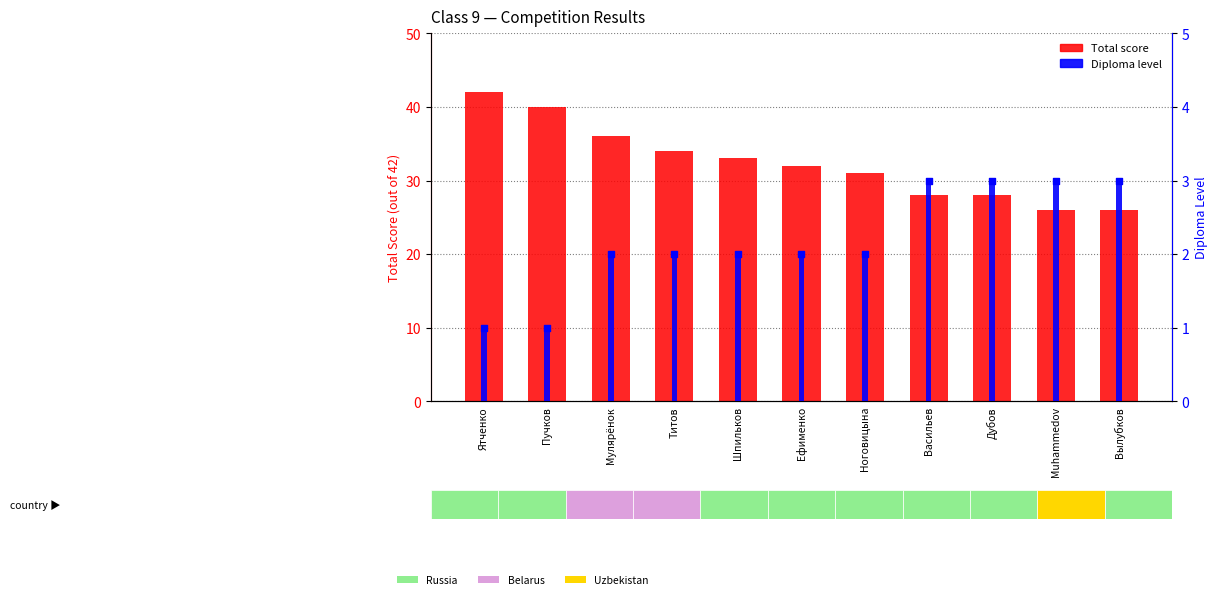

Is the value of Diplomas at Мулярёнок greater than the value of Total score at Васильев?

No